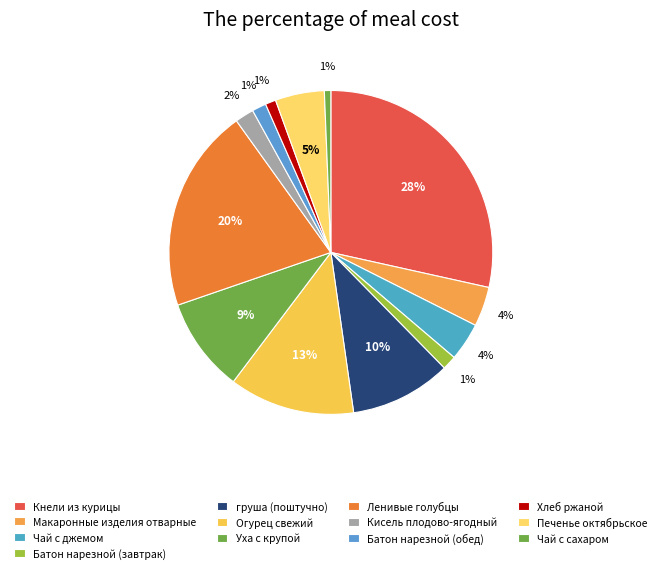

Rank the categories by value from highest to lowest.

Кнели из курицы, Ленивые голубцы, Огурец свежий, груша (поштучно), Уха с крупой, Печенье октябрьское, Макаронные изделия отварные, Чай с джемом, Кисель плодово-ягодный, Батон нарезной (завтрак), Батон нарезной (обед), Хлеб ржаной, Чай с сахаром